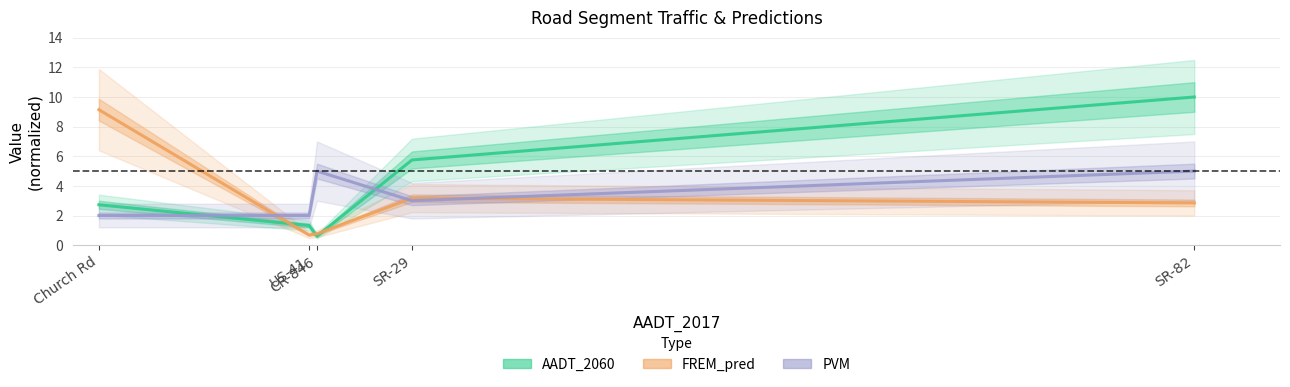

What position from the right is Church Rd?

5